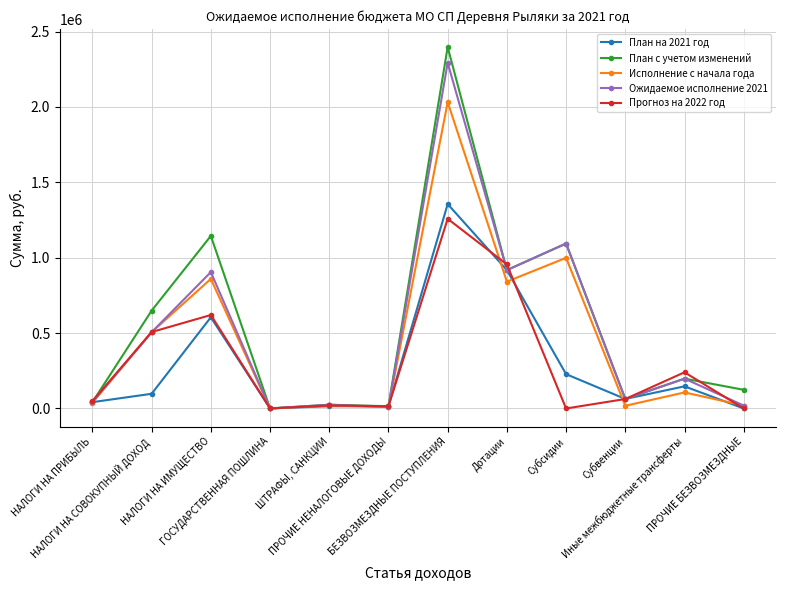

What is the total value across all series at НАЛОГИ НА ПРИБЫЛЬ?

213355.0